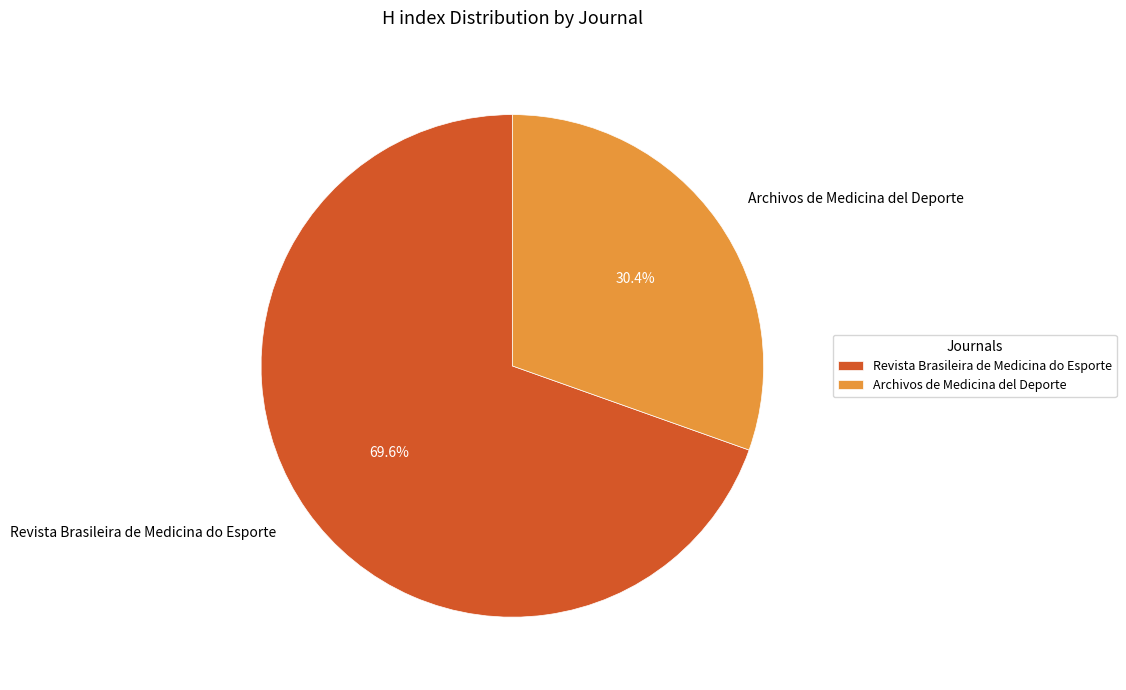

Does any single category account for the majority?

Yes